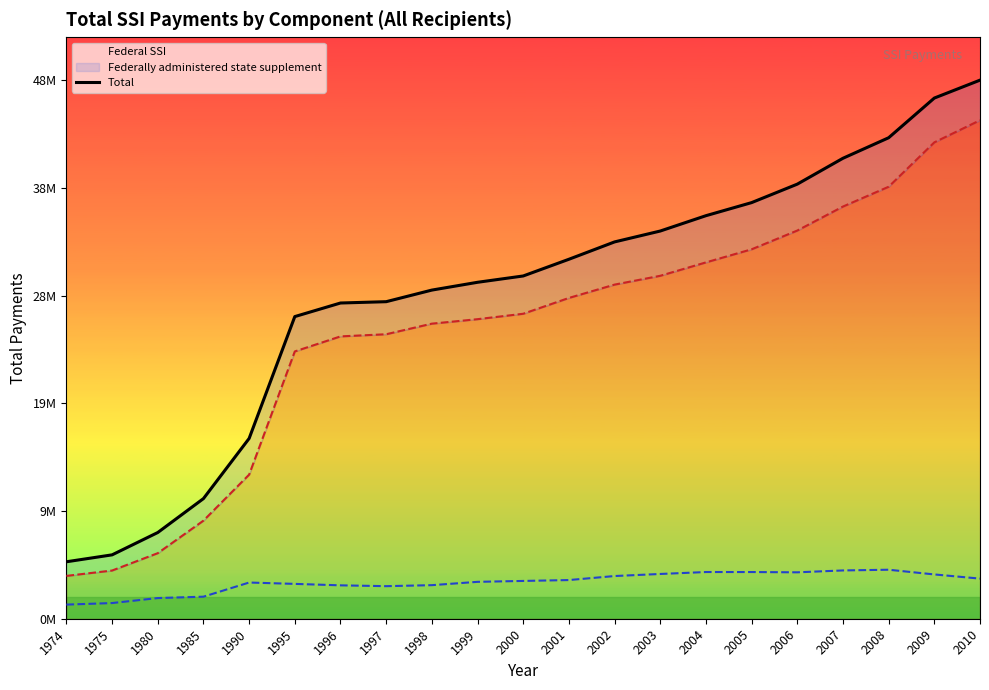

How many values exceed 30671699?

10